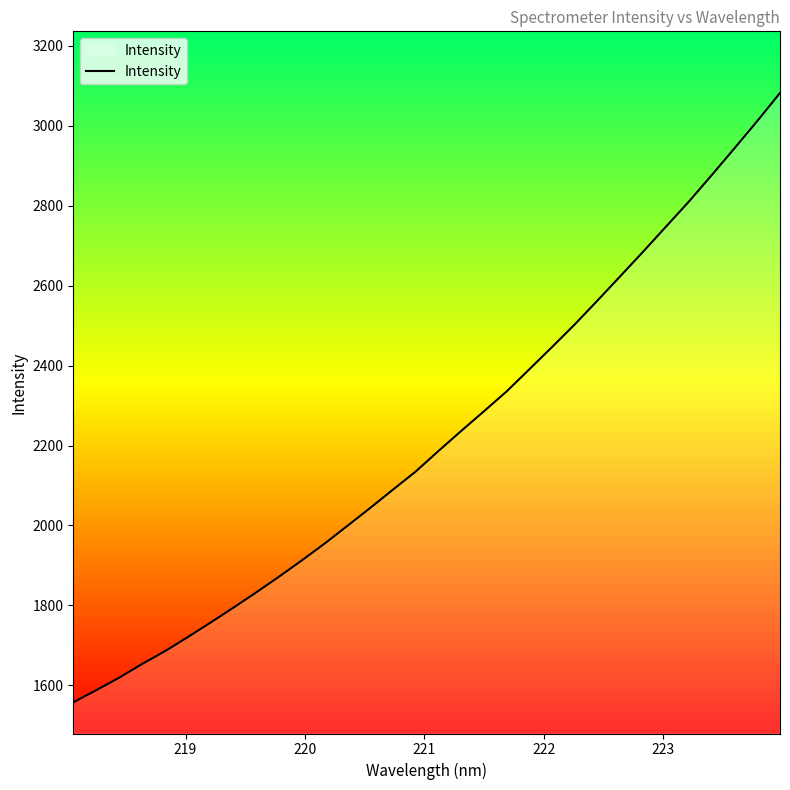

What is the greatest value displayed?

3082.0